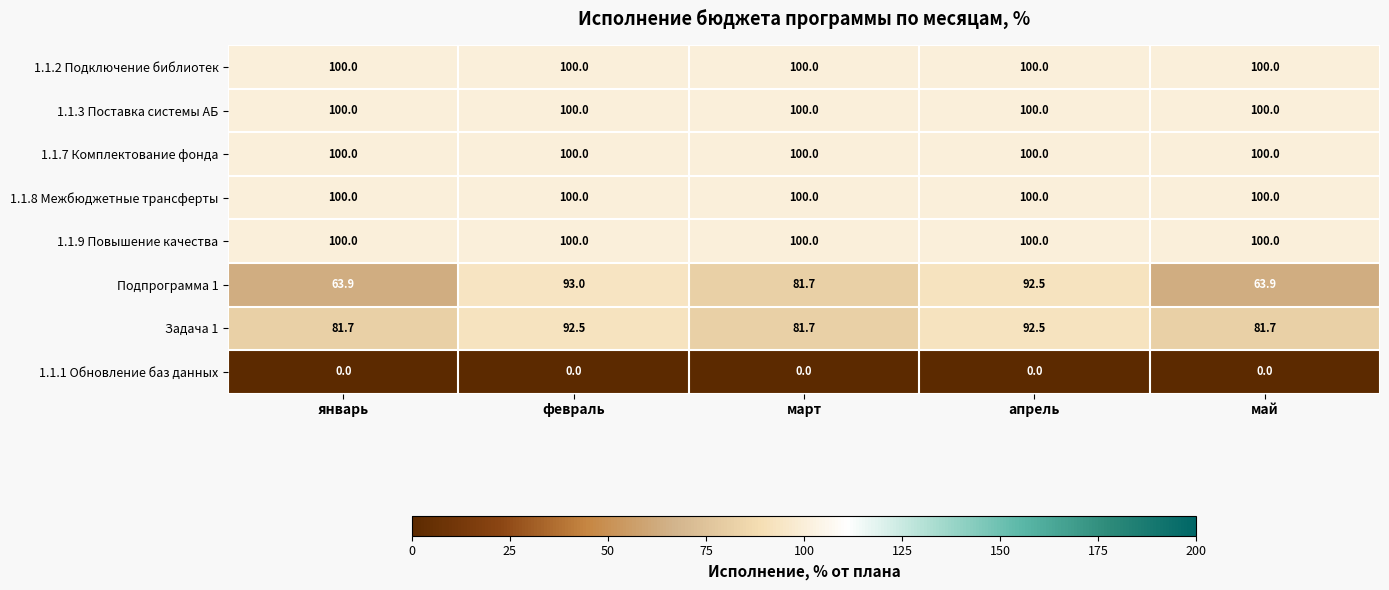

What is the difference between the highest and lowest values at март?

100.0